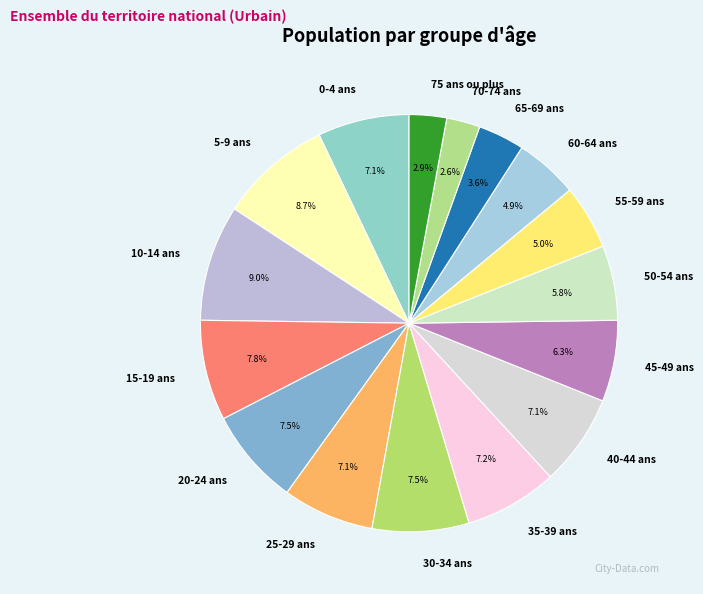

Does 15-19 ans account for over 50% of the chart?

No